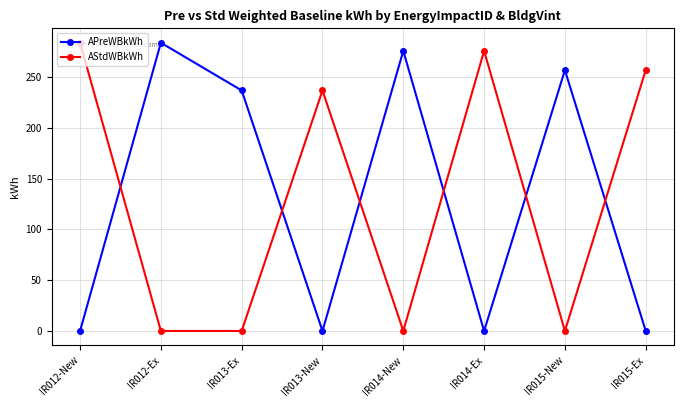

What is the total value across all series at IR015-New?

257